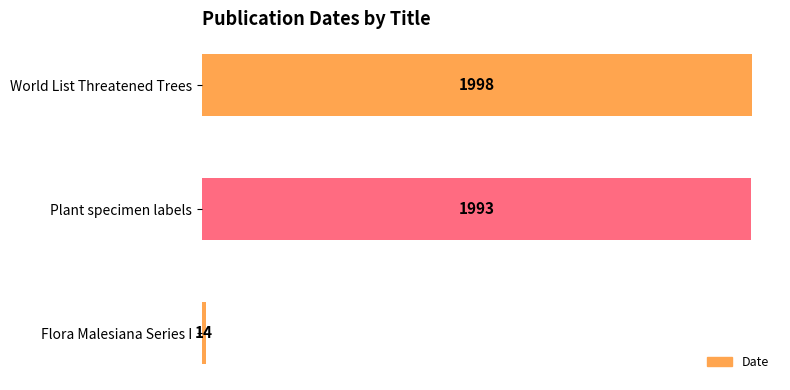

What is the minimum value shown in the chart?

14